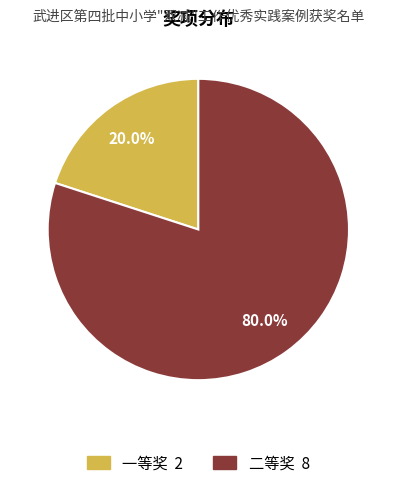

Combined, do 一等奖 and 二等奖 account for over 50%?

Yes